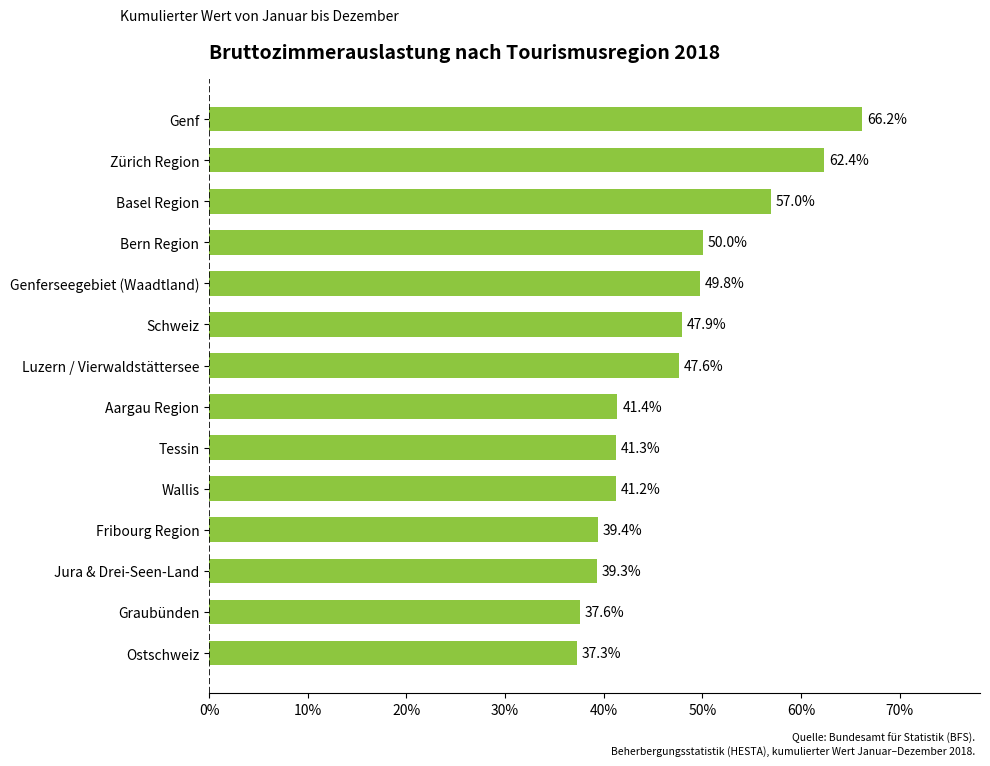

Are the bars horizontal?

Yes